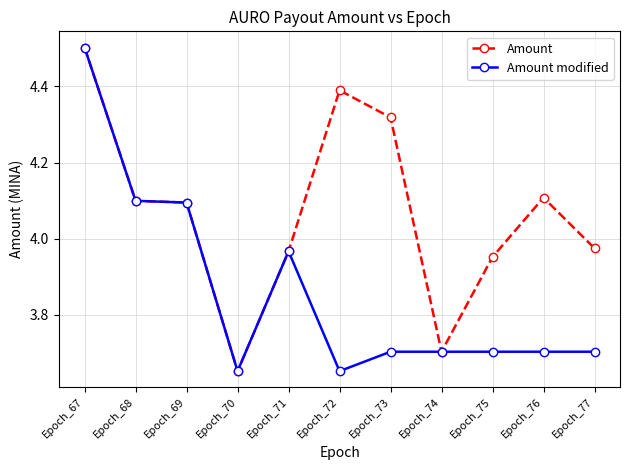

At Epoch_72, list the series in order from smallest to largest.

Amount modified, Amount